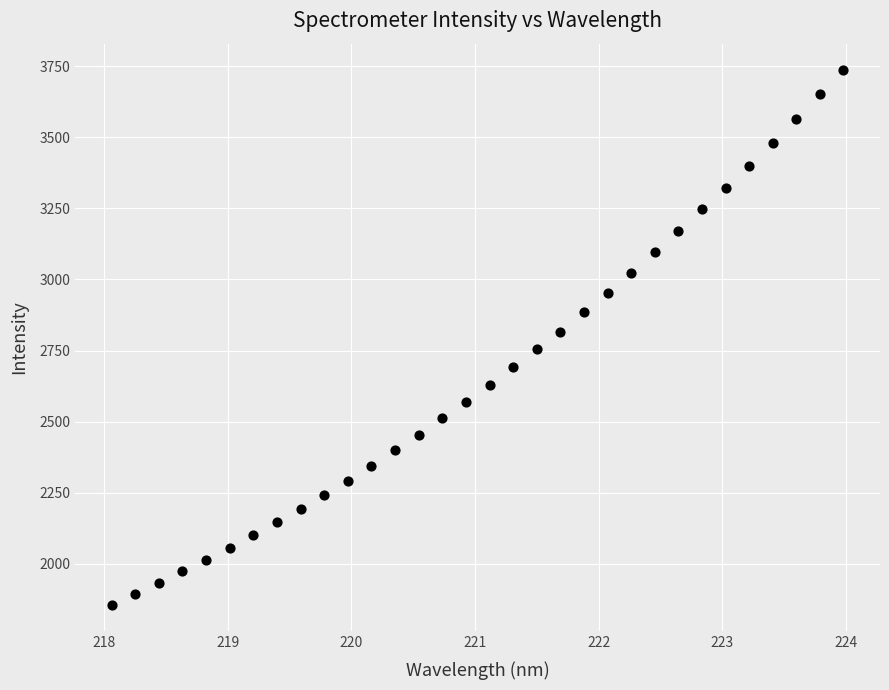

What is the range of X values (max minus min)?

5.9